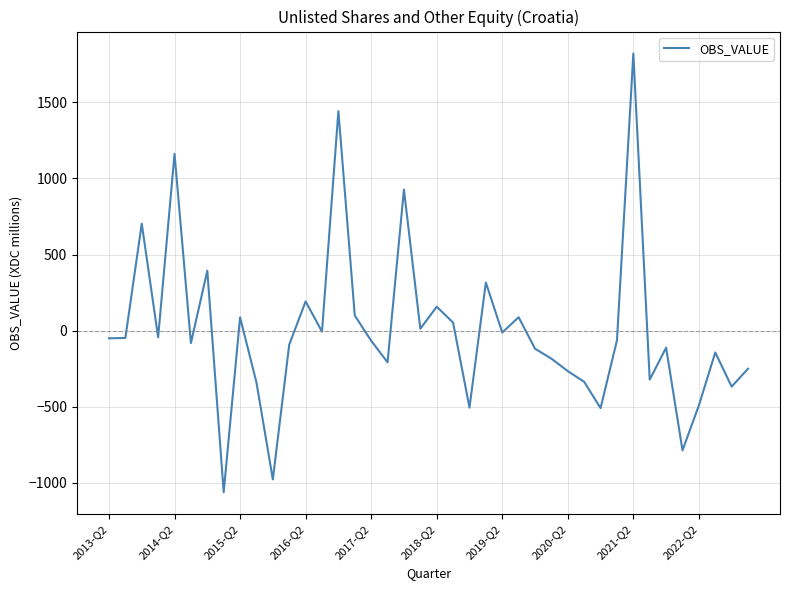

What is the difference between the maximum and minimum values?

2881.5